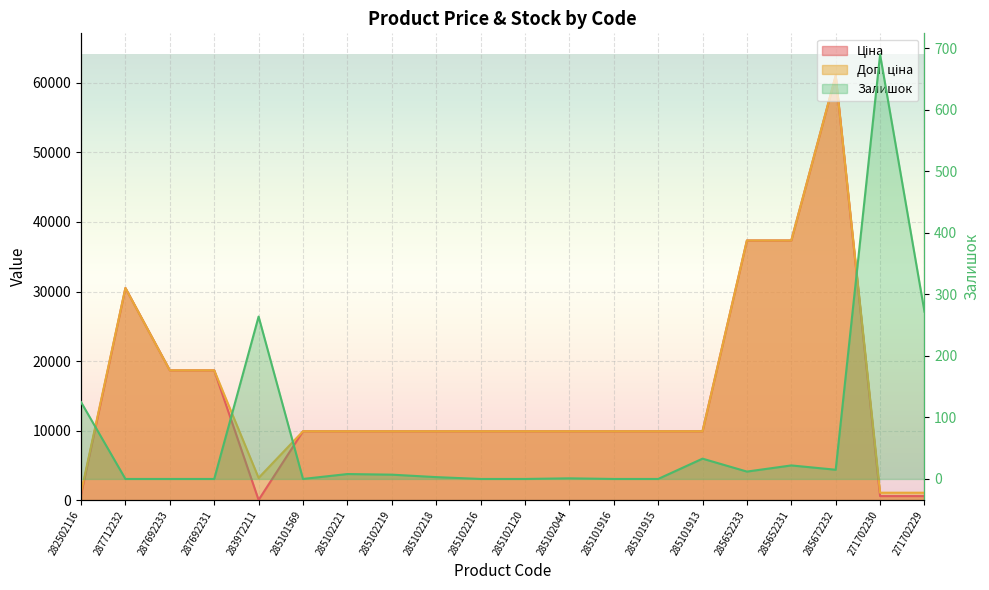

What is the label of the 11th point from the right?

285102216